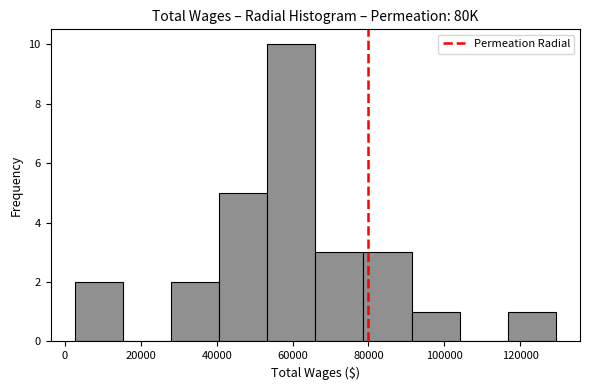

Reading left to right, transcribe this chart: for each bar, give the range it covers on the x-axis and its height. Neither the bar edges nor the heights are printed on the chart, so give them approximately, as read against the axes.

2000 to 16000: 2
16000 to 28000: 0
28000 to 40000: 2
40000 to 54000: 5
54000 to 66000: 10
66000 to 78000: 3
78000 to 92000: 3
92000 to 104000: 1
104000 to 116000: 0
116000 to 130000: 1